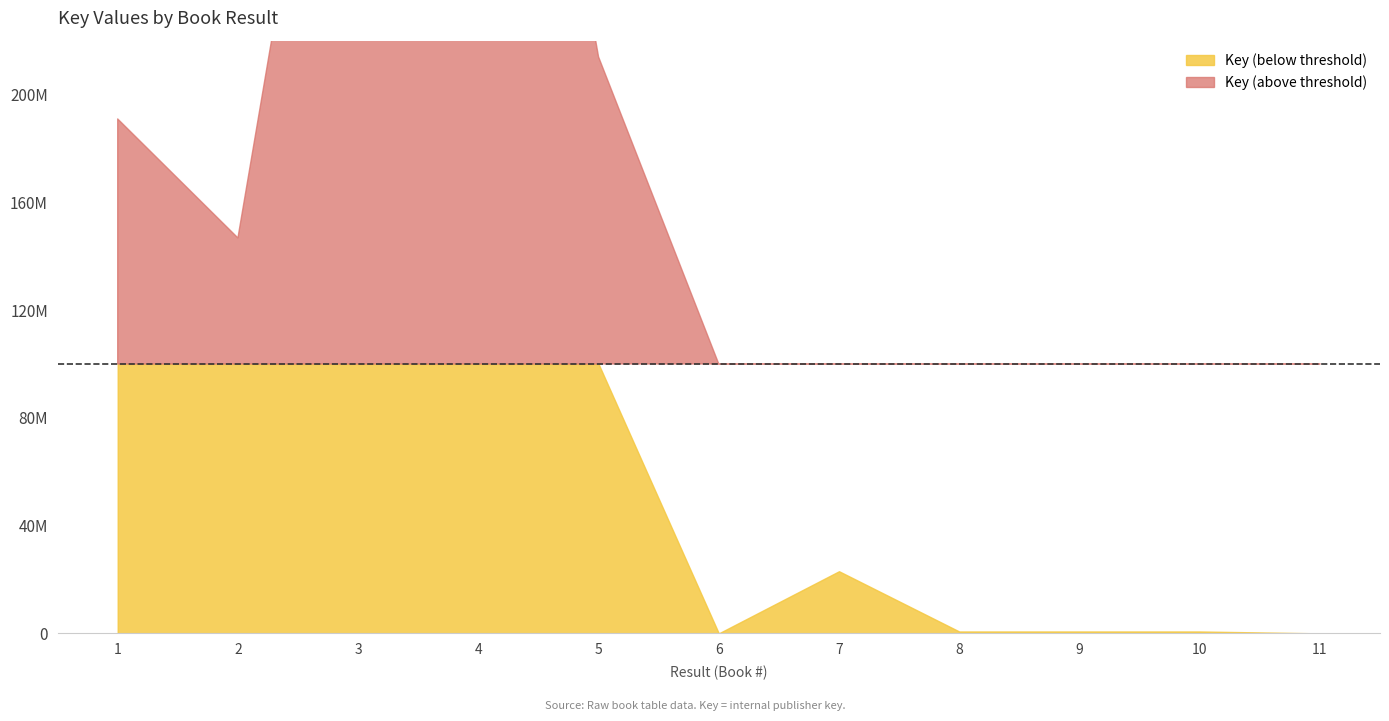

How many interior local valleys (lower than both neighbors) does the data have?

2